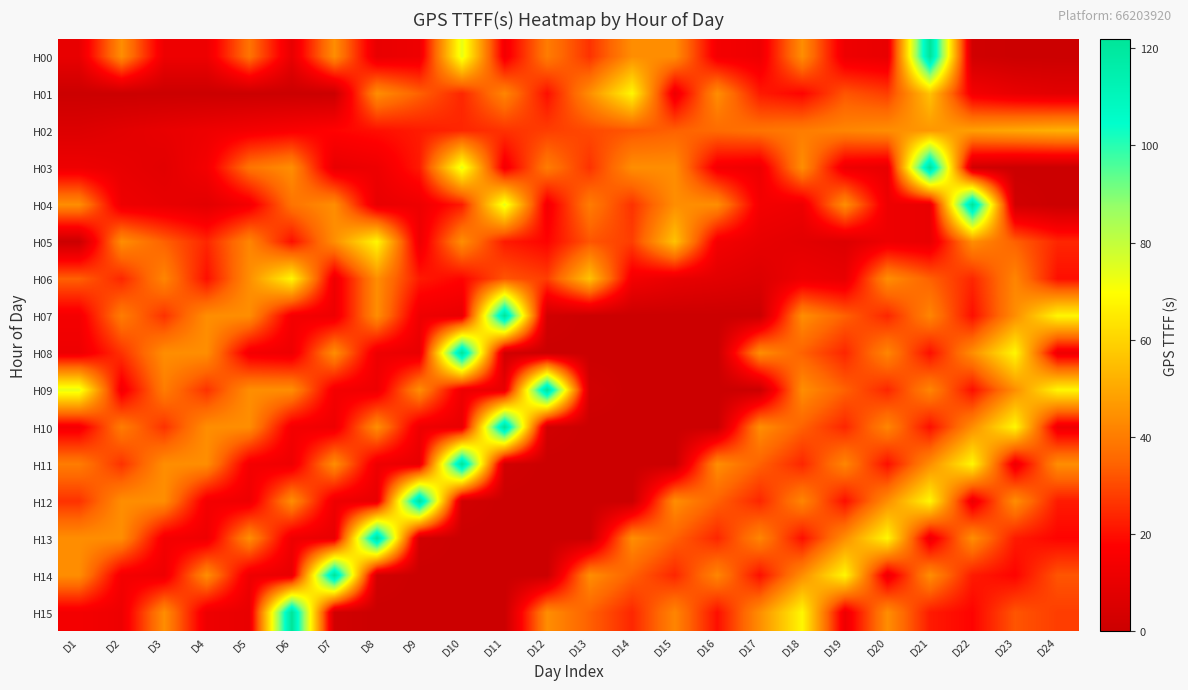

Reading left to right, transcribe all the data shown in this chart.

H00: D1=10	D2=44	D3=12	D4=12	D5=38	D6=10	D7=44	D8=10	D9=12	D10=74	D11=14	D12=40	D13=26	D14=44	D15=44	D16=14	D17=12	D18=44	D19=12	D20=10	D21=122	D22=2	D23=0	D24=0
H01: D1=0	D2=0	D3=0	D4=0	D5=0	D6=0	D7=0	D8=44	D9=34	D10=24	D11=42	D12=20	D13=44	D14=68	D15=12	D16=44	D17=22	D18=18	D19=32	D20=28	D21=56	D22=14	D23=10	D24=8
H02: D1=6	D2=8	D3=10	D4=12	D5=14	D6=16	D7=18	D8=20	D9=22	D10=24	D11=26	D12=28	D13=30	D14=32	D15=34	D16=36	D17=38	D18=40	D19=42	D20=44	D21=46	D22=48	D23=50	D24=52
H03: D1=12	D2=10	D3=8	D4=14	D5=38	D6=44	D7=10	D8=12	D9=22	D10=74	D11=14	D12=40	D13=26	D14=44	D15=44	D16=14	D17=12	D18=44	D19=12	D20=10	D21=122	D22=2	D23=0	D24=0
H04: D1=44	D2=12	D3=10	D4=8	D5=14	D6=38	D7=44	D8=10	D9=12	D10=22	D11=74	D12=14	D13=40	D14=26	D15=44	D16=44	D17=14	D18=12	D19=44	D20=12	D21=10	D22=122	D23=2	D24=0
H05: D1=0	D2=44	D3=34	D4=24	D5=42	D6=20	D7=44	D8=68	D9=12	D10=44	D11=22	D12=18	D13=32	D14=28	D15=56	D16=14	D17=10	D18=8	D19=6	D20=12	D21=10	D22=44	D23=34	D24=24
H06: D1=34	D2=24	D3=42	D4=20	D5=44	D6=68	D7=12	D8=44	D9=22	D10=18	D11=32	D12=28	D13=56	D14=14	D15=10	D16=8	D17=6	D18=12	D19=10	D20=44	D21=34	D22=24	D23=42	D24=20
H07: D1=14	D2=40	D3=26	D4=44	D5=44	D6=14	D7=12	D8=44	D9=12	D10=10	D11=122	D12=2	D13=0	D14=0	D15=0	D16=0	D17=0	D18=44	D19=34	D20=24	D21=42	D22=20	D23=44	D24=68
H08: D1=12	D2=26	D3=44	D4=44	D5=14	D6=12	D7=44	D8=12	D9=10	D10=122	D11=2	D12=0	D13=0	D14=0	D15=0	D16=0	D17=44	D18=34	D19=24	D20=42	D21=20	D22=44	D23=68	D24=12
H09: D1=74	D2=14	D3=40	D4=26	D5=44	D6=44	D7=14	D8=12	D9=44	D10=12	D11=10	D12=122	D13=2	D14=0	D15=0	D16=0	D17=0	D18=44	D19=34	D20=24	D21=42	D22=20	D23=44	D24=68
H10: D1=14	D2=40	D3=26	D4=44	D5=44	D6=14	D7=12	D8=44	D9=12	D10=10	D11=122	D12=2	D13=0	D14=0	D15=0	D16=0	D17=44	D18=34	D19=24	D20=42	D21=20	D22=44	D23=68	D24=12
H11: D1=40	D2=26	D3=44	D4=44	D5=14	D6=12	D7=44	D8=12	D9=10	D10=122	D11=2	D12=0	D13=0	D14=0	D15=0	D16=44	D17=34	D18=24	D19=42	D20=20	D21=44	D22=68	D23=12	D24=44
H12: D1=26	D2=44	D3=44	D4=14	D5=12	D6=44	D7=12	D8=10	D9=122	D10=2	D11=0	D12=0	D13=0	D14=0	D15=44	D16=34	D17=24	D18=42	D19=20	D20=44	D21=68	D22=12	D23=44	D24=22
H13: D1=44	D2=44	D3=14	D4=12	D5=44	D6=12	D7=10	D8=122	D9=2	D10=0	D11=0	D12=0	D13=0	D14=44	D15=34	D16=24	D17=42	D18=20	D19=44	D20=68	D21=12	D22=44	D23=22	D24=18
H14: D1=44	D2=14	D3=12	D4=44	D5=12	D6=10	D7=122	D8=2	D9=0	D10=0	D11=0	D12=0	D13=44	D14=34	D15=24	D16=42	D17=20	D18=44	D19=68	D20=12	D21=44	D22=22	D23=18	D24=32
H15: D1=14	D2=12	D3=44	D4=12	D5=10	D6=122	D7=2	D8=0	D9=0	D10=0	D11=0	D12=44	D13=34	D14=24	D15=42	D16=20	D17=44	D18=68	D19=12	D20=44	D21=22	D22=18	D23=32	D24=28